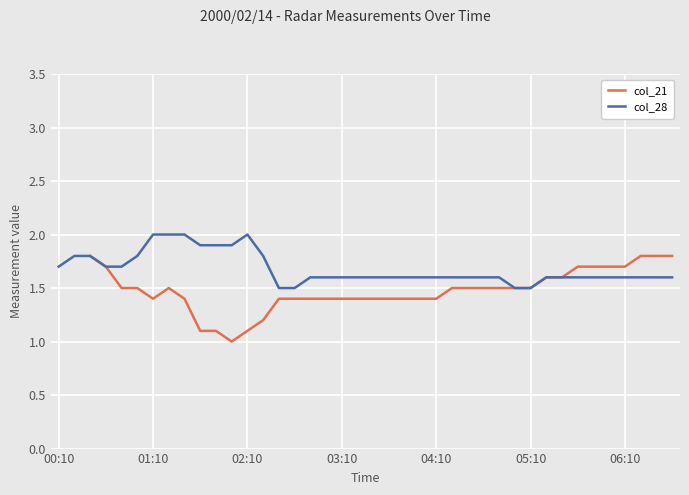

True or false: col_28 has more than 0 interior local peaks.

True